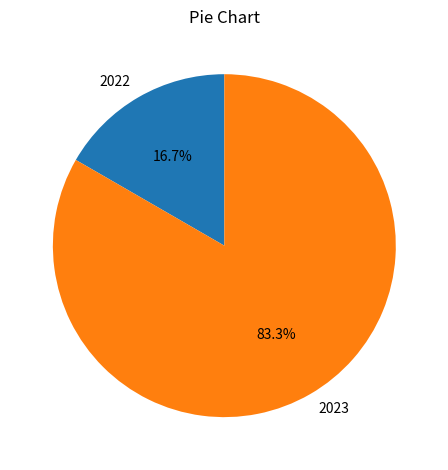

How many slices are in this pie chart?

2